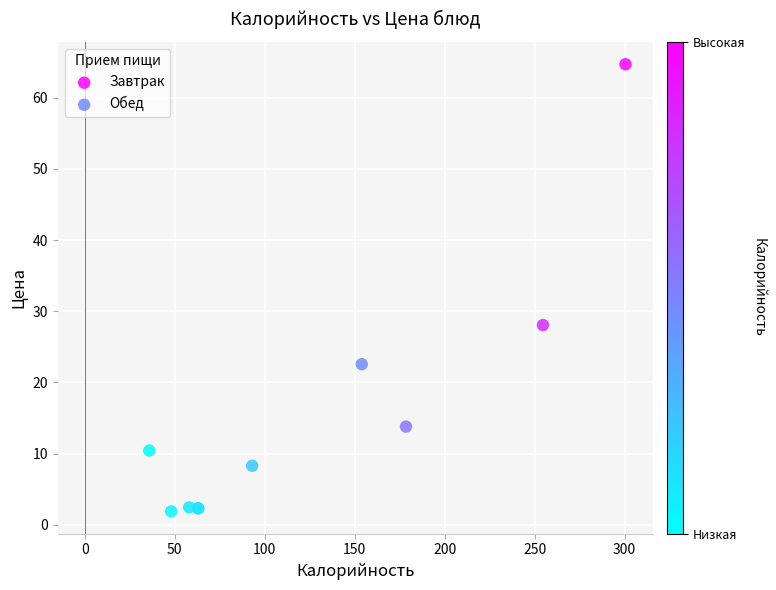

Which series has the largest Y range (max minus min)?

Завтрак